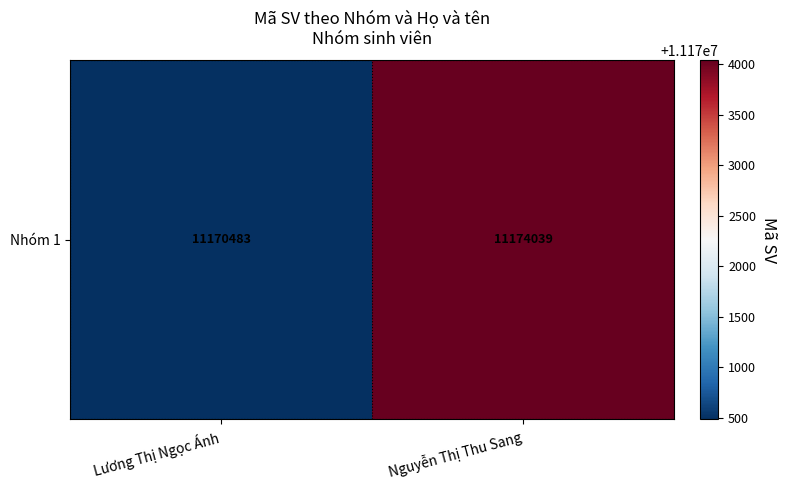

What is the maximum value shown in the chart?

11174039